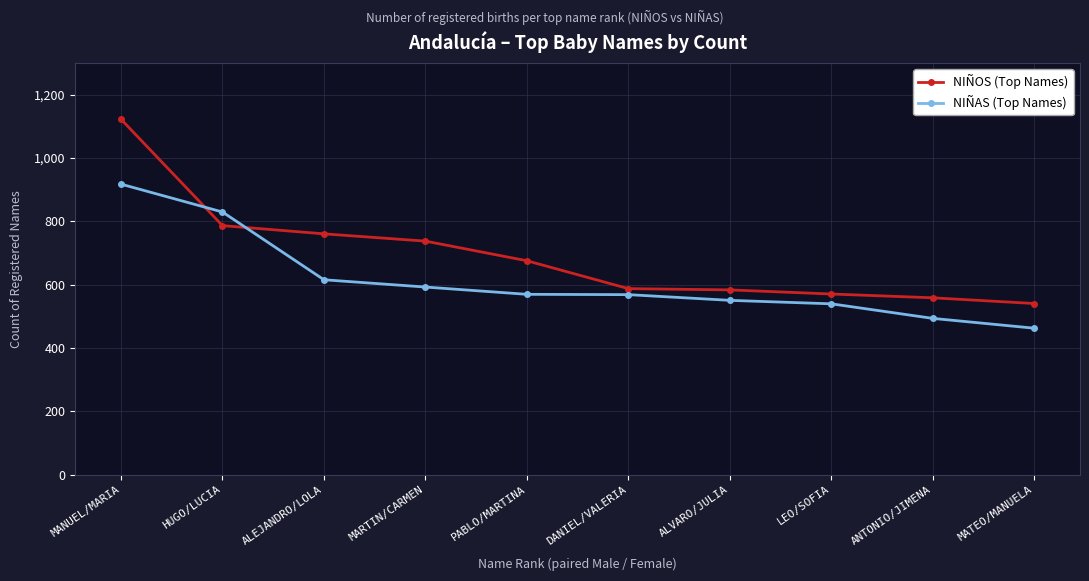

What are all the series names shown in the legend?

NIÑOS (Top Names), NIÑAS (Top Names)